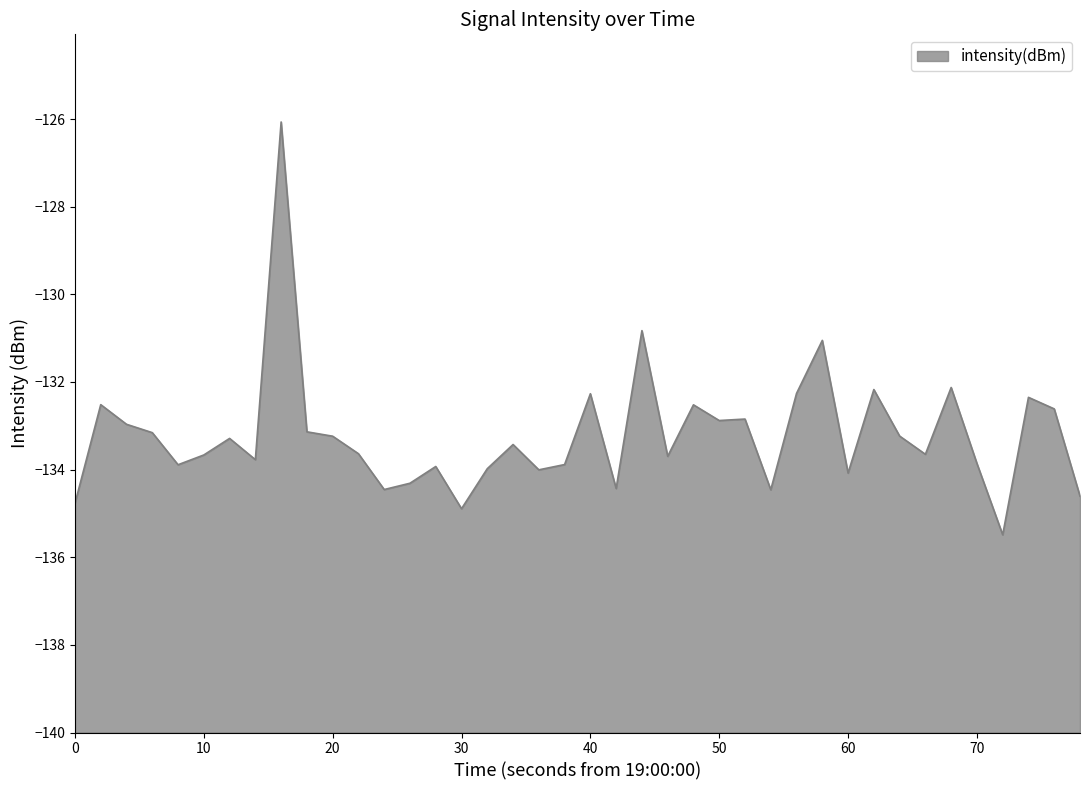

Is it true that the value at 30 is -134.9?

True